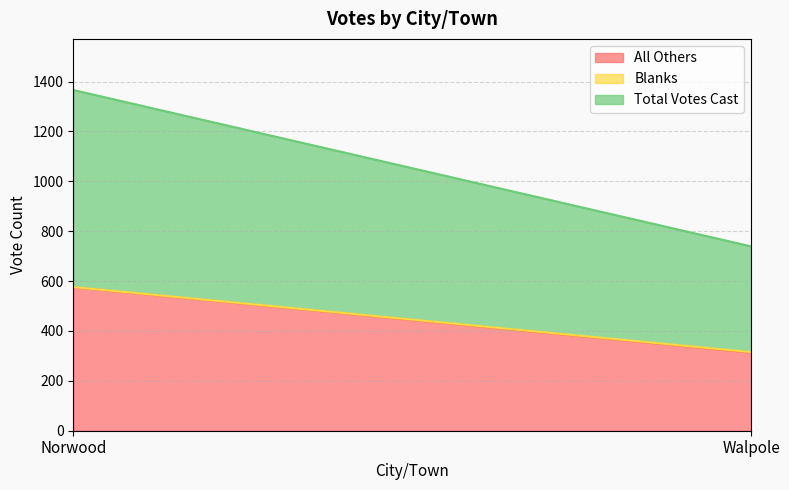

At which category is the sum across all series the highest?

Norwood